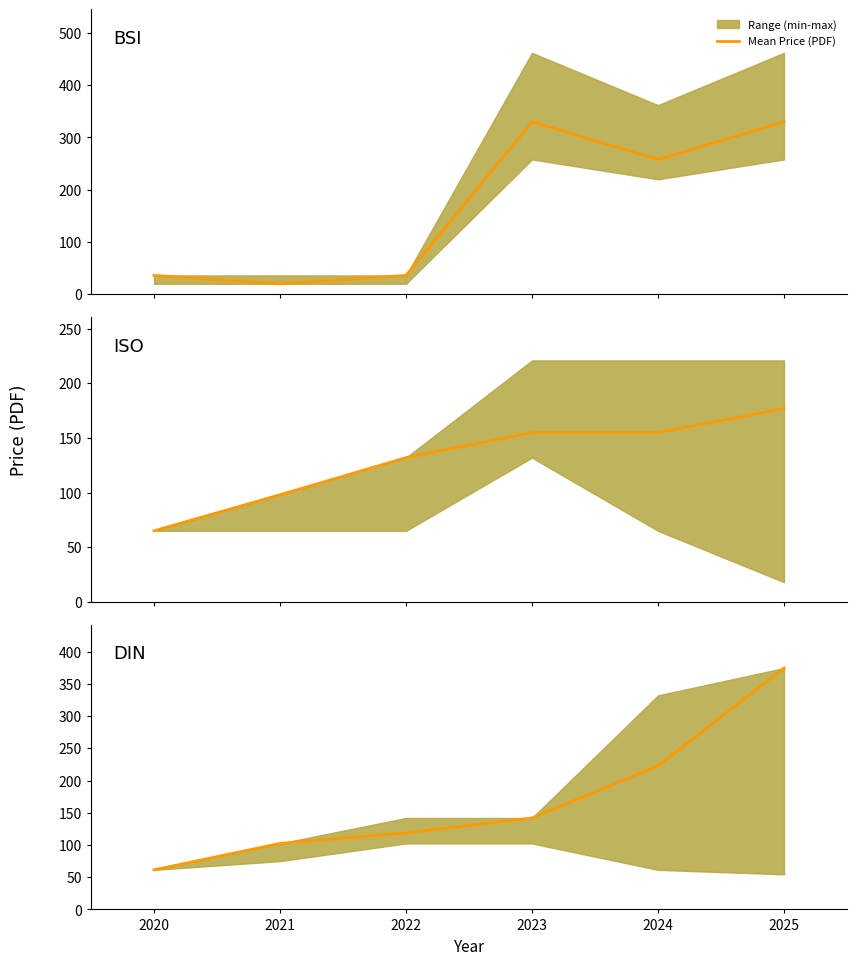

What is the change in value from 2020 to 2021?

+41.0